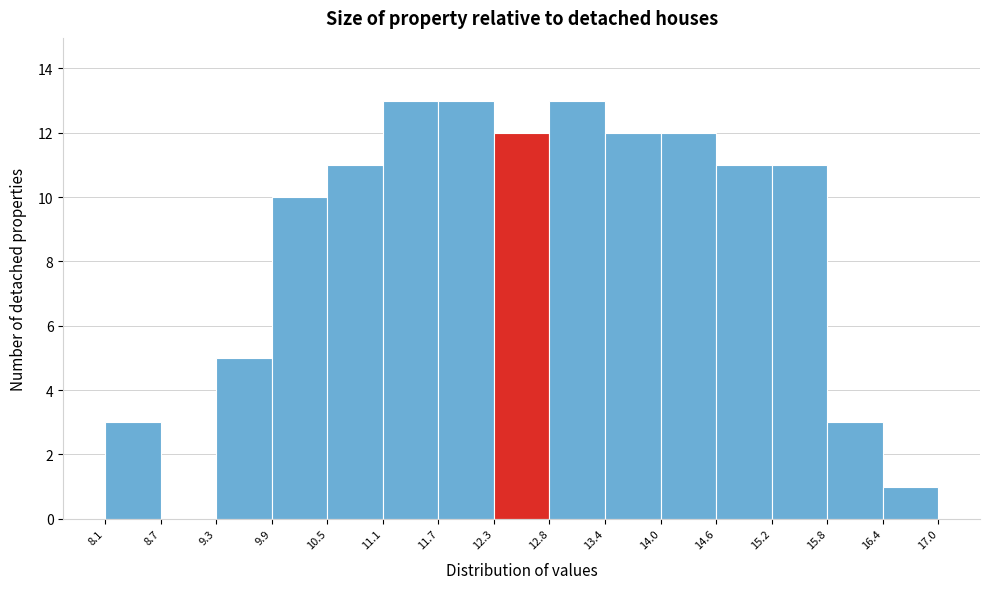

Reading left to right, transcribe this chart: for each bar, give the range it covers on the x-axis and its height. The values are not printed on the chart, so give them approximately, as read against the axis.

8.1 to 8.7: 3
8.7 to 9.3: 0
9.3 to 9.9: 5
9.9 to 10.5: 10
10.5 to 11.1: 11
11.1 to 11.7: 13
11.7 to 12.3: 13
12.3 to 12.8: 12
12.8 to 13.4: 13
13.4 to 14.0: 12
14.0 to 14.6: 12
14.6 to 15.2: 11
15.2 to 15.8: 11
15.8 to 16.4: 3
16.4 to 17.0: 1